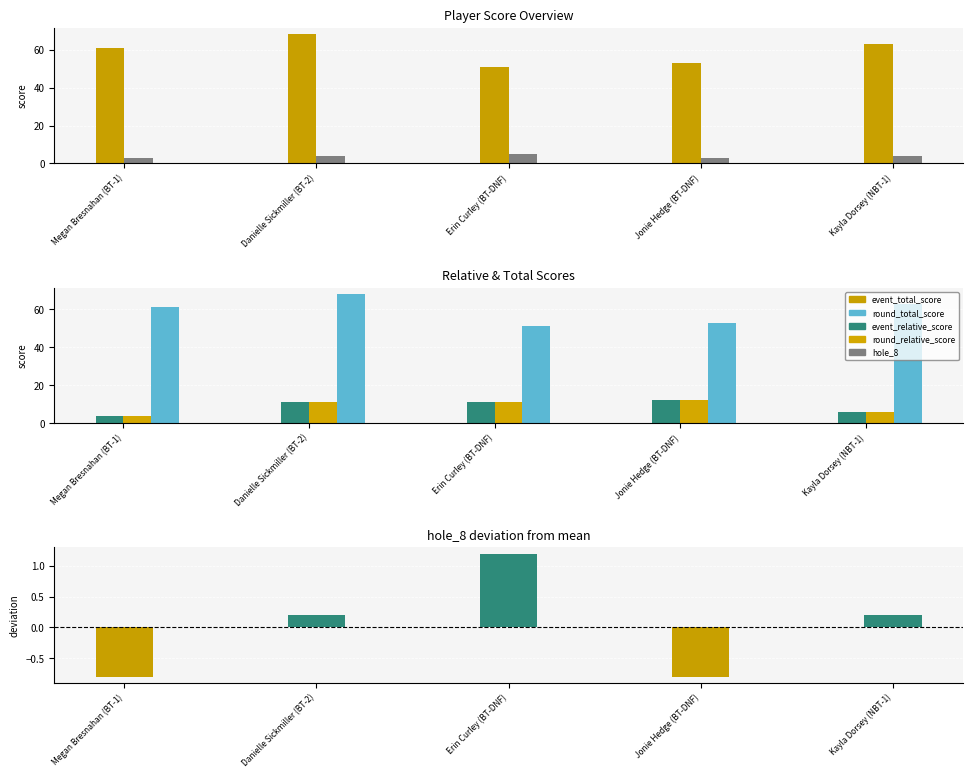

What is the minimum value shown in the chart?

-0.8